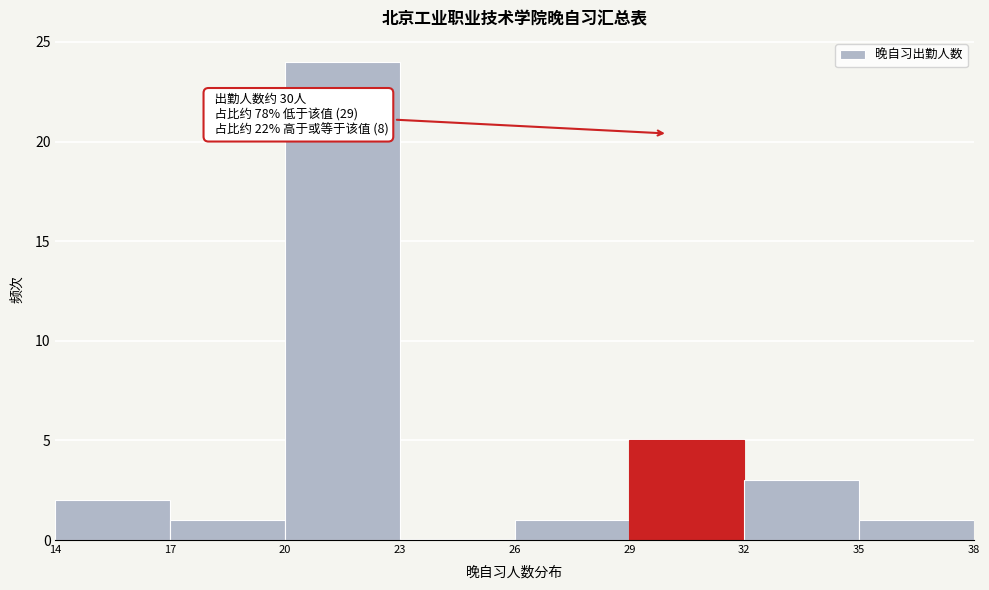

Which range on the x-axis has the tallest bar?

20 to 23